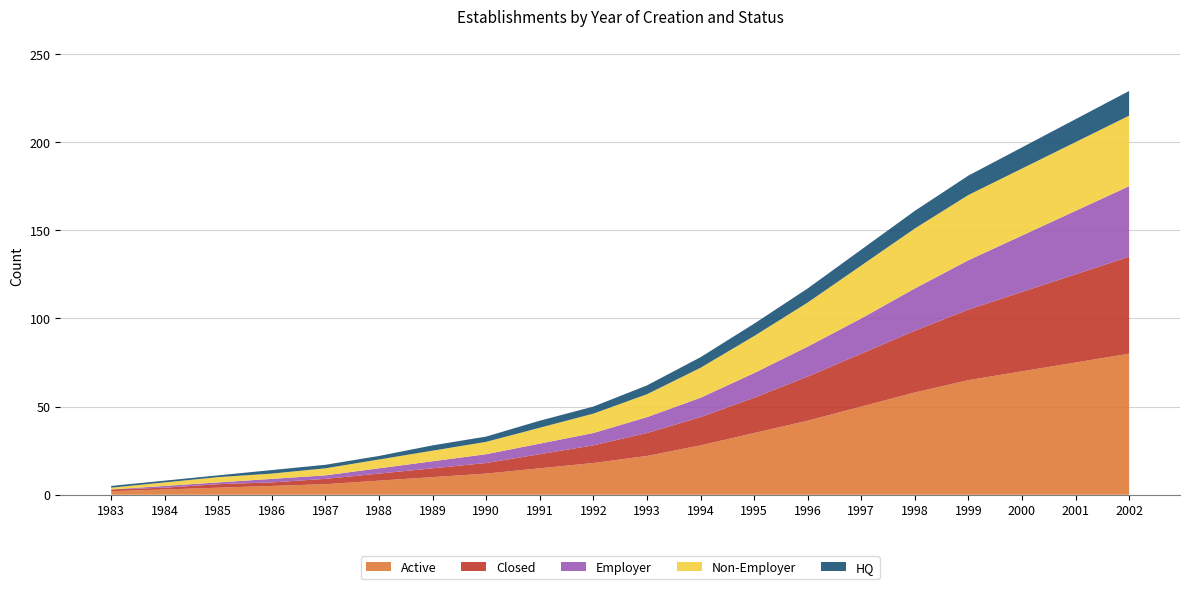

Reading left to right, extract all data points from this chart.

Active: 1983=2	1984=3	1985=4	1986=5	1987=6	1988=8	1989=10	1990=12	1991=15	1992=18	1993=22	1994=28	1995=35	1996=42	1997=50	1998=58	1999=65	2000=70	2001=75	2002=80
Closed: 1983=1	1984=1	1985=2	1986=2	1987=3	1988=4	1989=5	1990=6	1991=8	1992=10	1993=13	1994=16	1995=20	1996=25	1997=30	1998=35	1999=40	2000=45	2001=50	2002=55
Employer: 1983=0	1984=1	1985=1	1986=2	1987=2	1988=3	1989=4	1990=5	1991=6	1992=7	1993=9	1994=11	1995=14	1996=17	1997=20	1998=24	1999=28	2000=32	2001=36	2002=40
Non-Employer: 1983=1	1984=2	1985=3	1986=3	1987=4	1988=5	1989=6	1990=7	1991=9	1992=11	1993=13	1994=17	1995=21	1996=25	1997=30	1998=34	1999=37	2000=38	2001=39	2002=40
HQ: 1983=1	1984=1	1985=1	1986=2	1987=2	1988=2	1989=3	1990=3	1991=4	1992=4	1993=5	1994=6	1995=7	1996=8	1997=9	1998=10	1999=11	2000=12	2001=13	2002=14